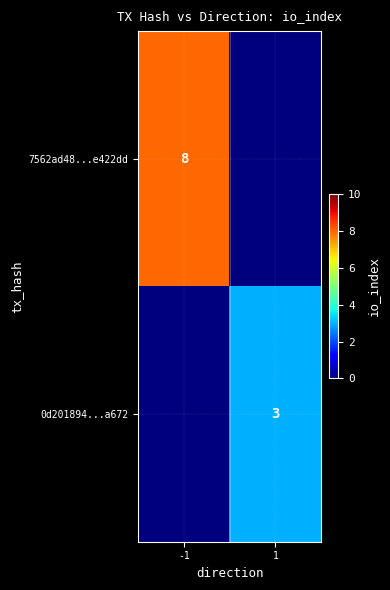

True or false: 7562ad48...e422dd has a value of 3 at -1.

False